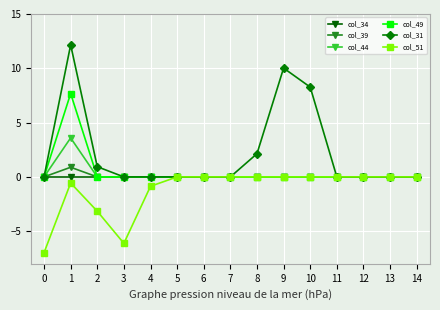

Which series has the widest spread of values?

col_31